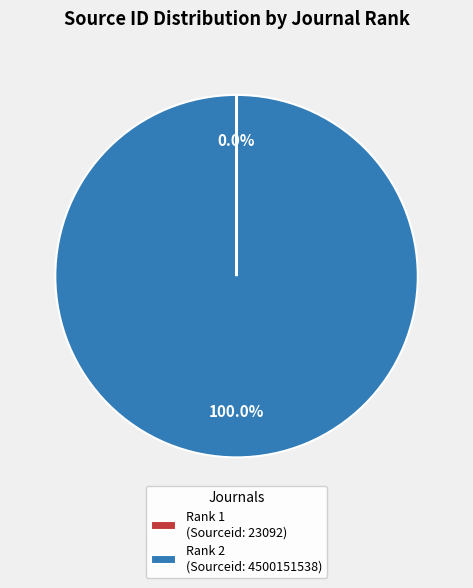

Which category has the biggest portion of the pie?

Rank 2 (Sourceid: 4500151538)